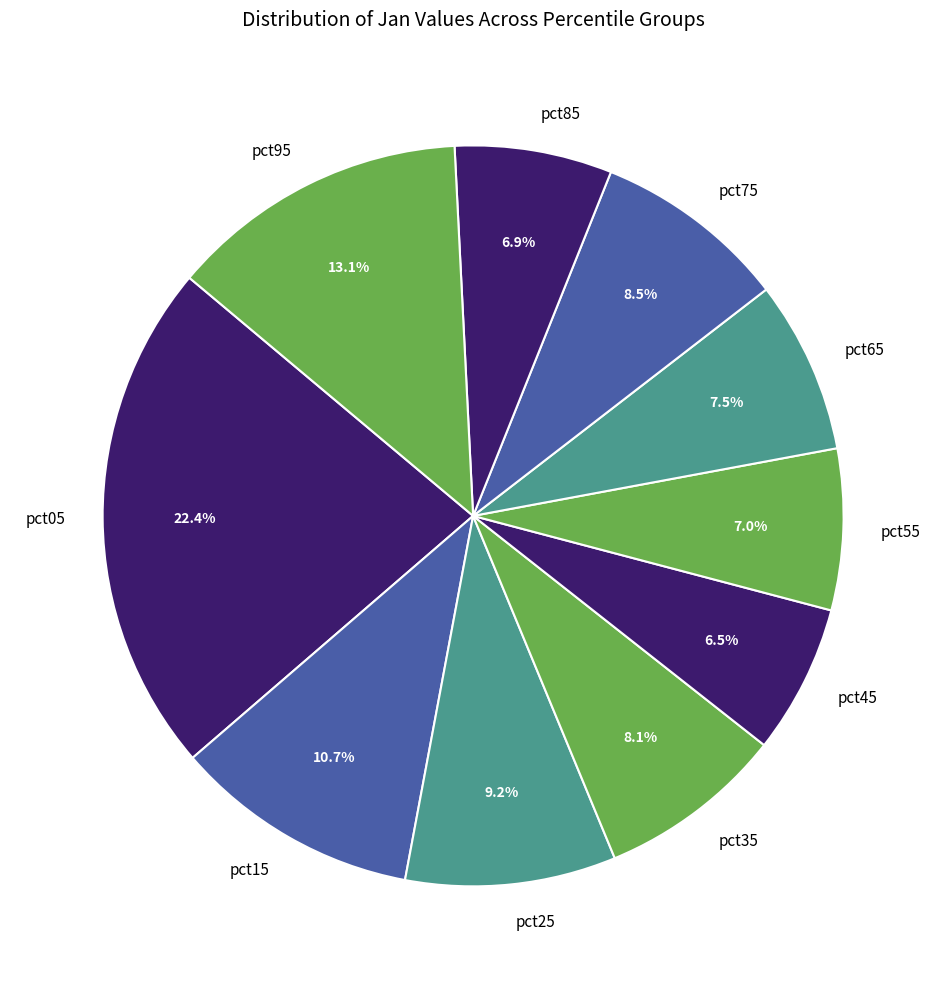

True or false: pct65 accounts for 17% of the total.

False